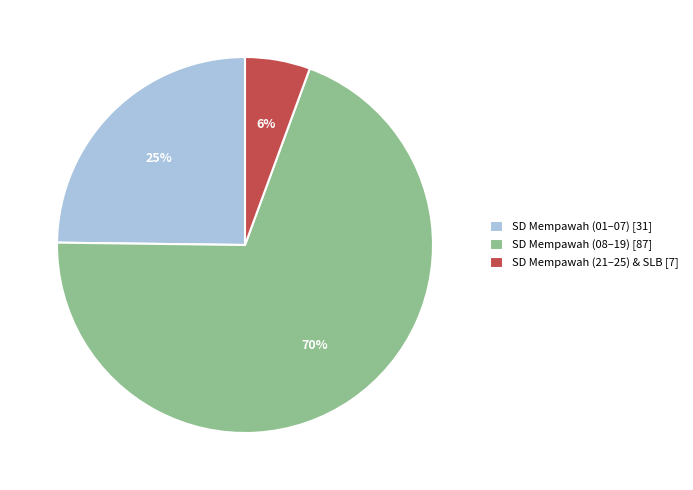

Does any single category account for the majority?

Yes